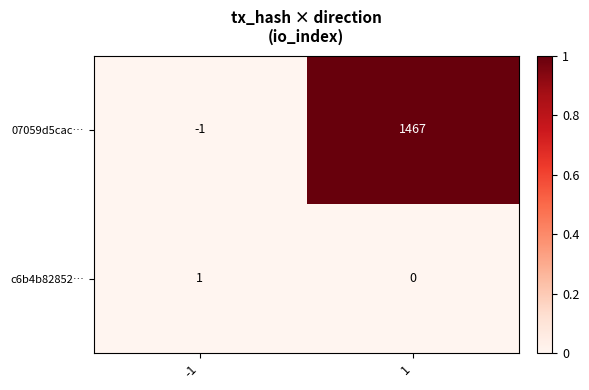

Which series has the largest range (max minus min)?

07059d5cac…